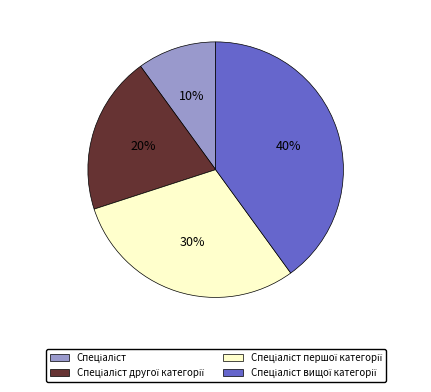

To the nearest percent, what is the difference between the largest and smallest slice percentages?

30%